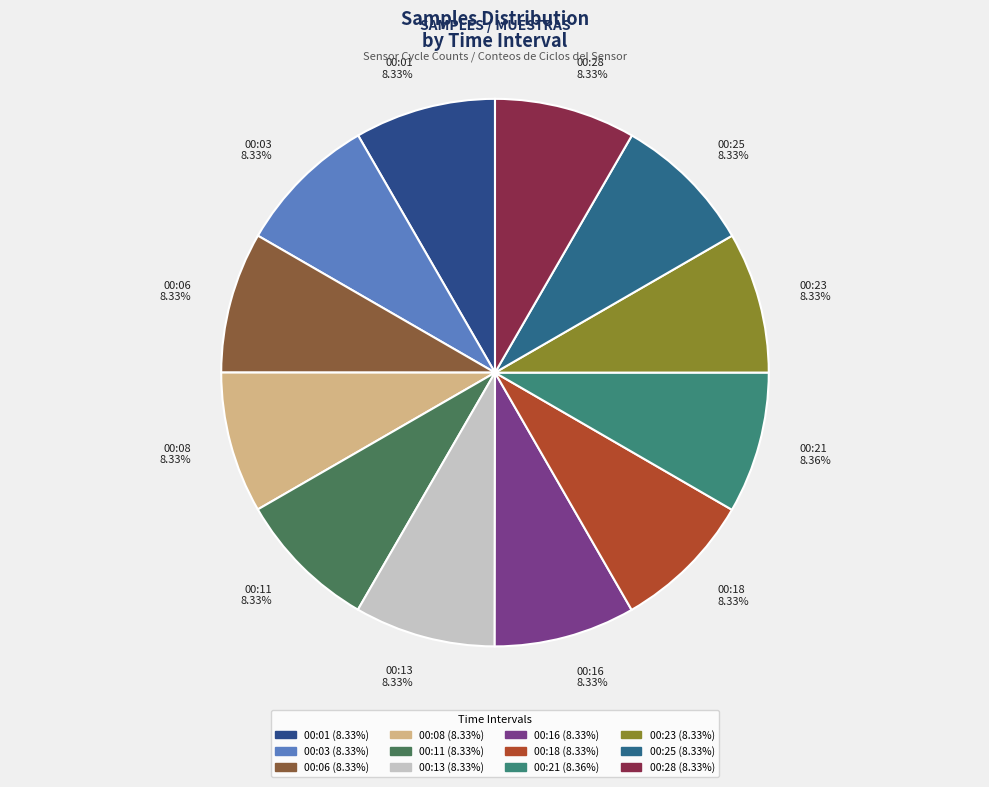

What percentage do 00:01 and 00:03 together represent?

16.7%